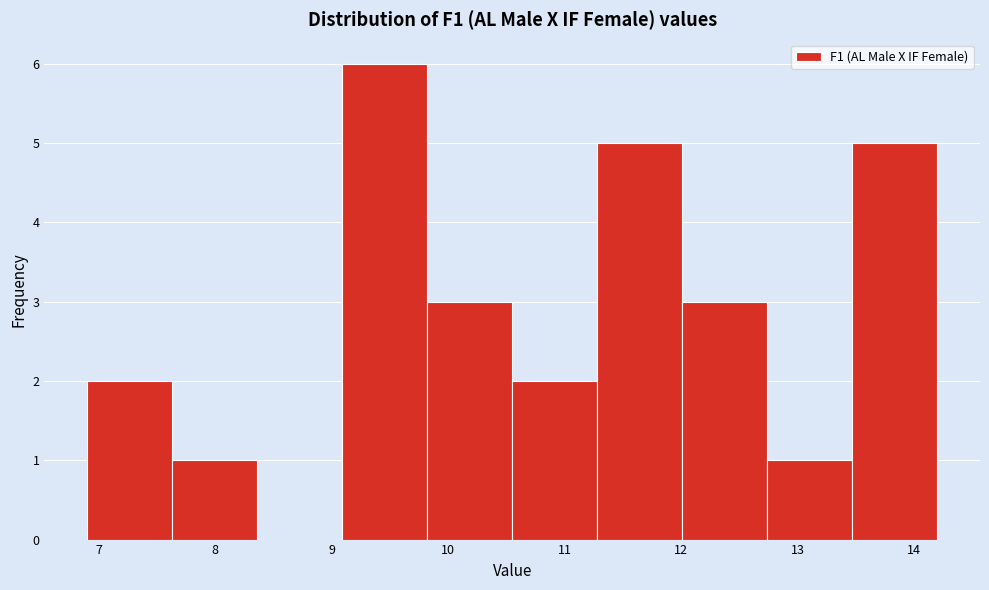

Which range on the x-axis has the tallest bar?

9.09 to 9.82